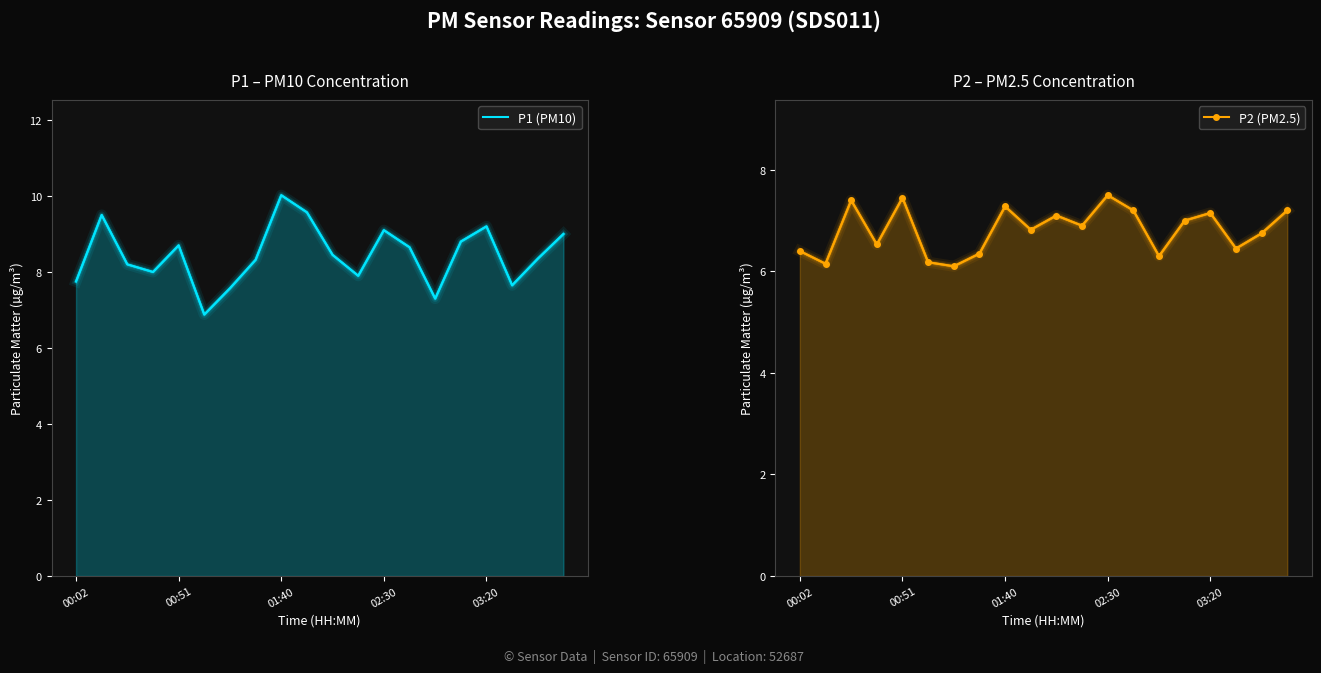

Which has a higher value, 02:30 or 00:02?

02:30